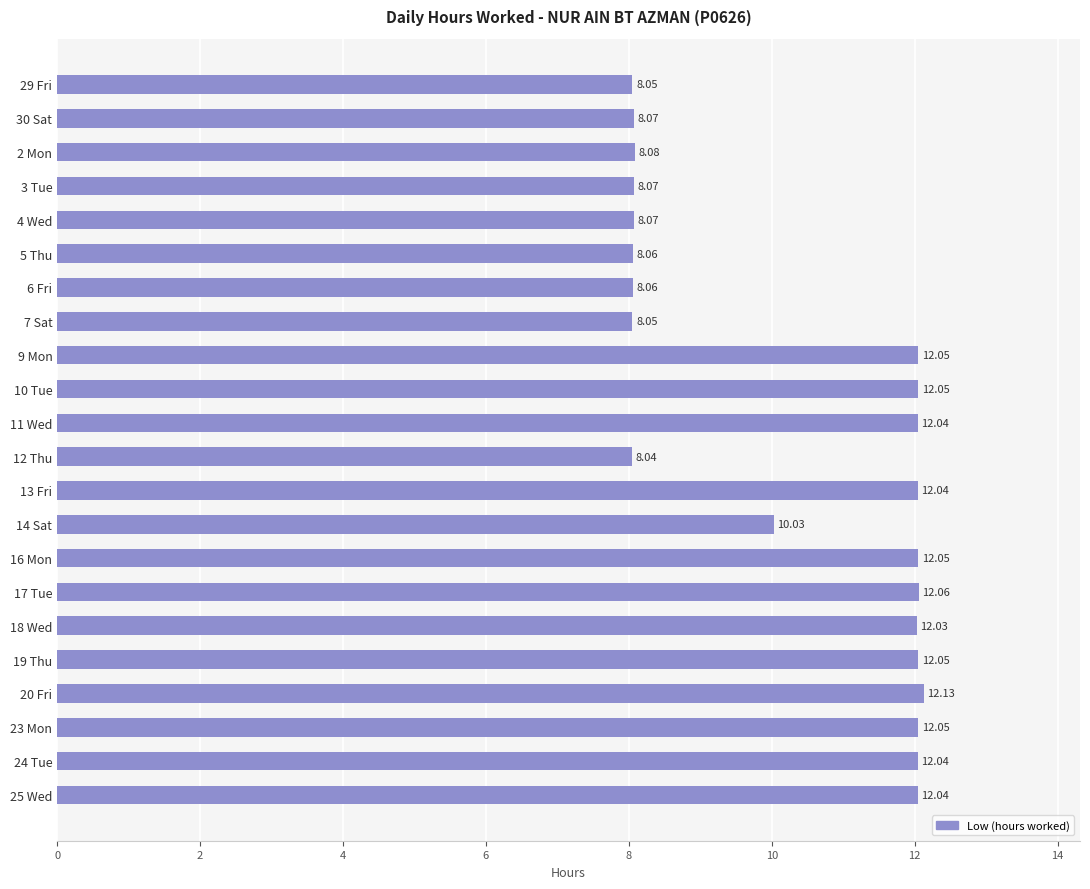

What is the change in value from 2 Mon to 13 Fri?

+4.0